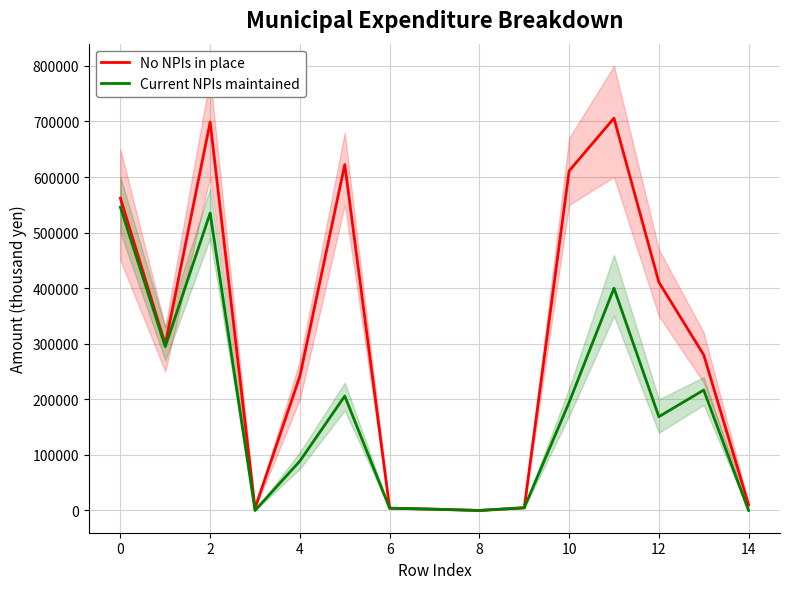

How many lines are shown in the chart?

2